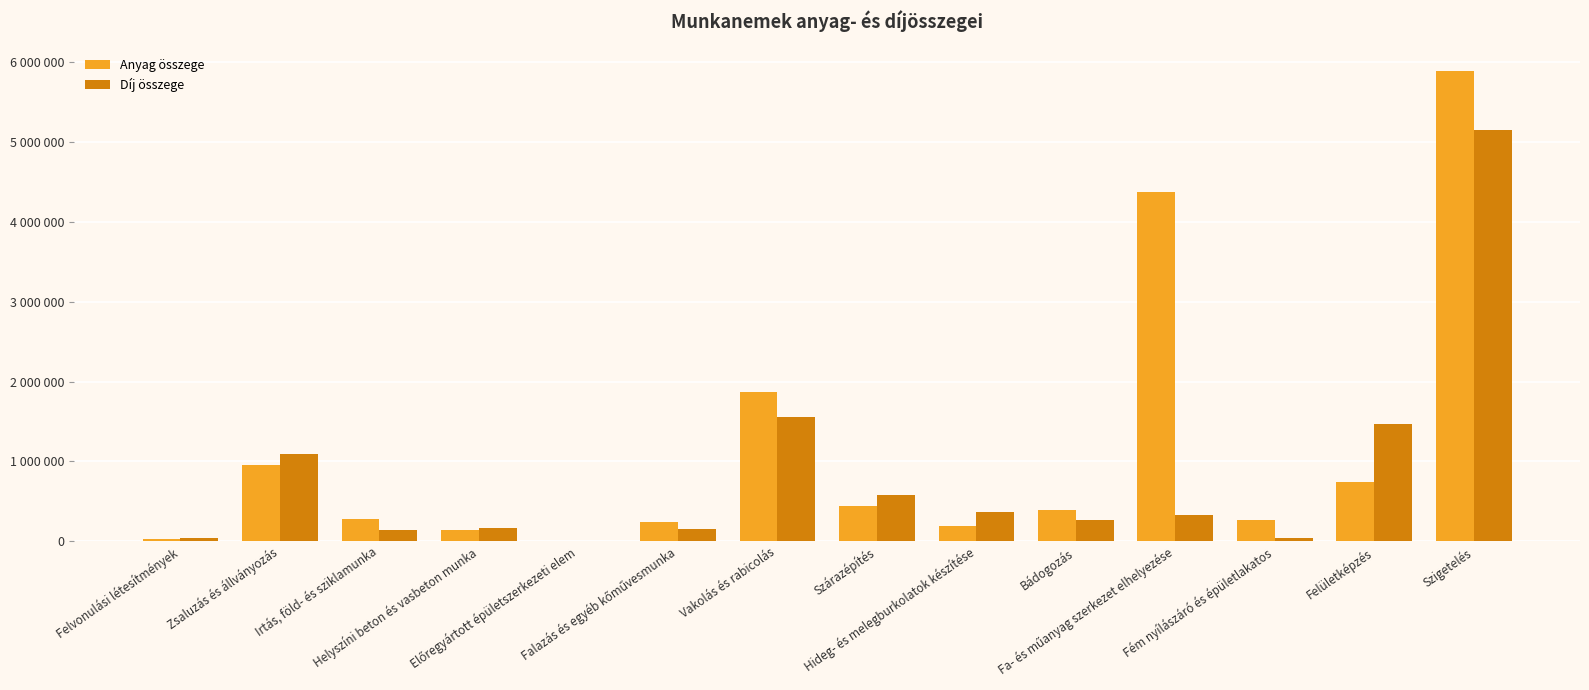

Reading left to right, what are all the values shown in this chart?

Anyag összege: 27500	957000	284400	136250	3500	246720	1875565	446880	192235	386410	4375000	265000	745000	5893930
Díj összege: 44500	1096000	143800	164760	3500	147120	1555700	582400	361772	264200	324400	45000	1466200	5152950